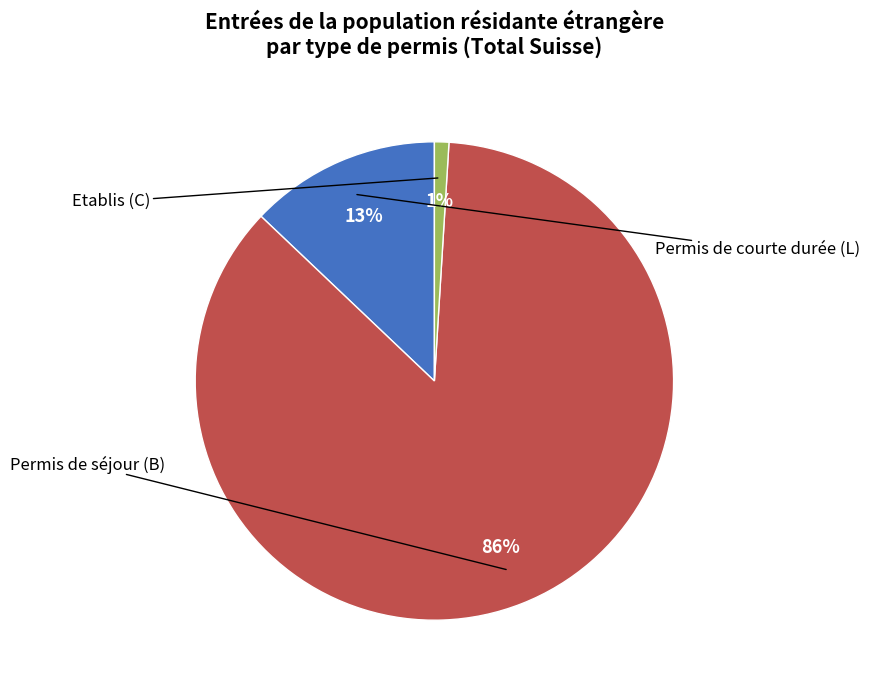

To the nearest percent, what is the difference between the largest and smallest slice percentages?

85%